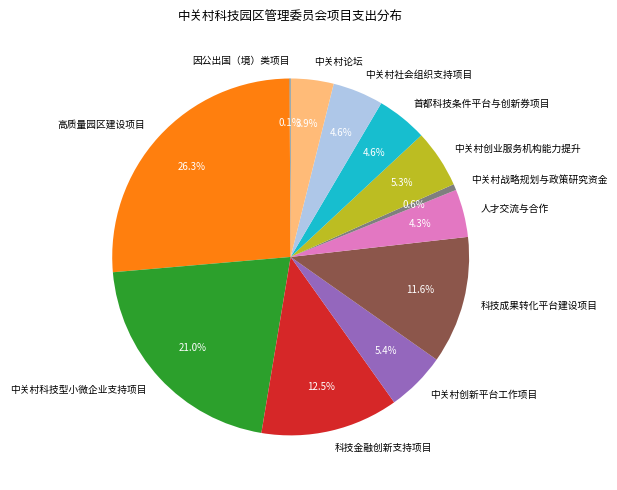

Does any single category account for the majority?

No